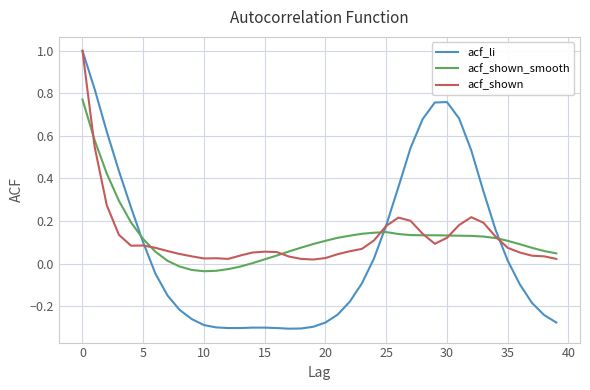

Does the chart display data point markers on the line(s)?

No